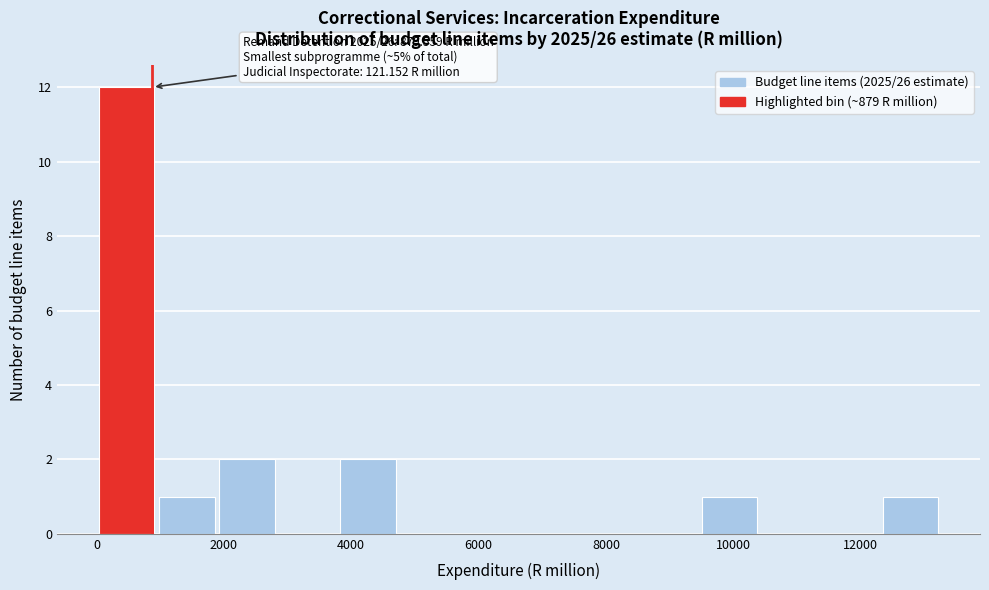

Over which range of the x-axis is the bar tallest?

0 to 1000